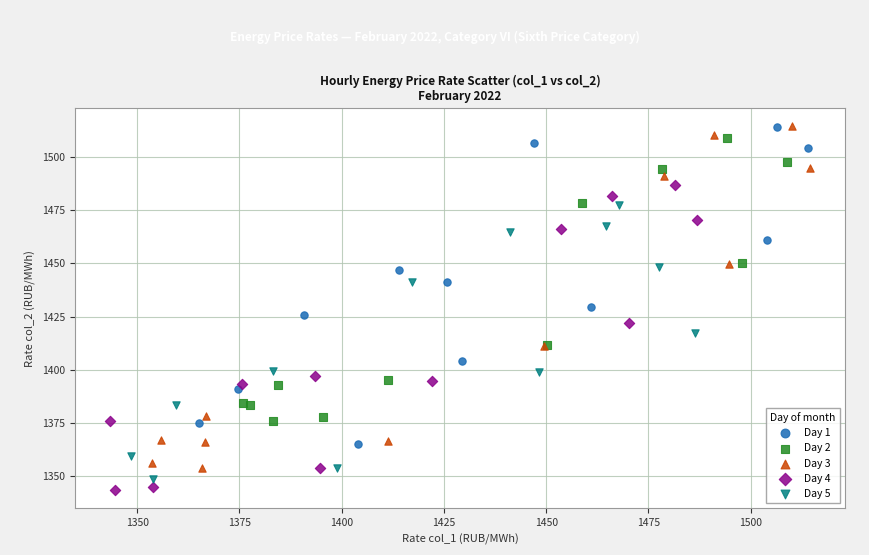

Which series has the widest spread of Y values?

Day 3